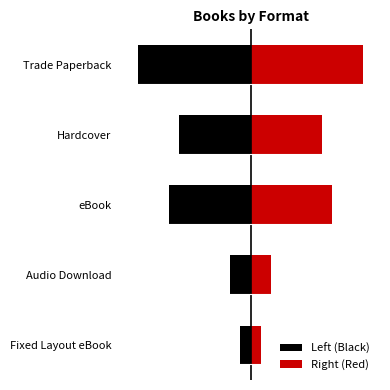

Which series changed the most between Fixed Layout eBook and Trade Paperback?

Left (Black)